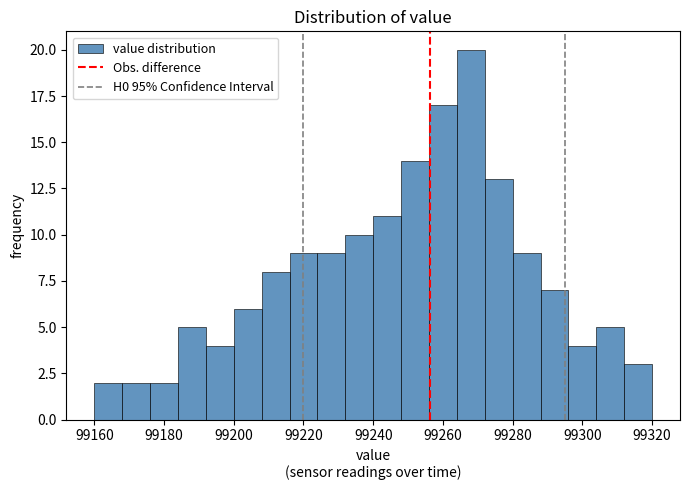

Over which range of the x-axis is the bar tallest?

99264 to 99272